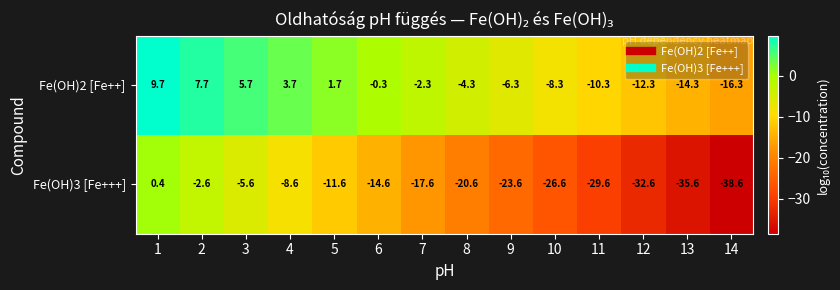

What is the difference between the highest and lowest values at 9?

17.3